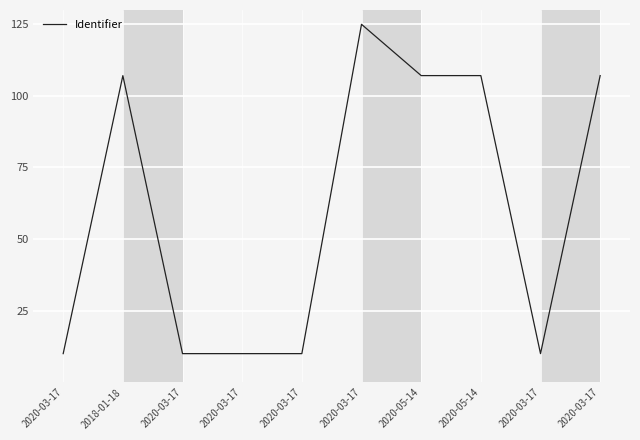

List the labels in order of value, largest first.

2020-03-17, 2020-05-14, 2020-05-14, 2020-03-17, 2018-01-18, 2020-03-17, 2020-03-17, 2020-03-17, 2020-03-17, 2020-03-17